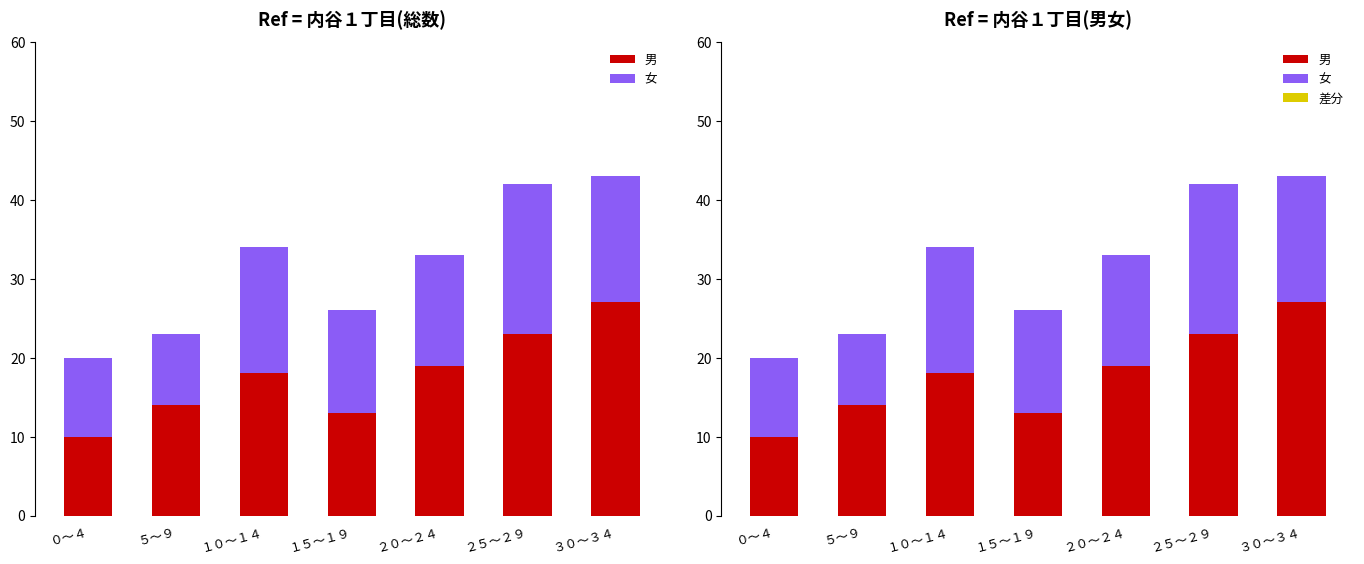

List the series in order of their overall mean, lowest first.

差分, 女, 男